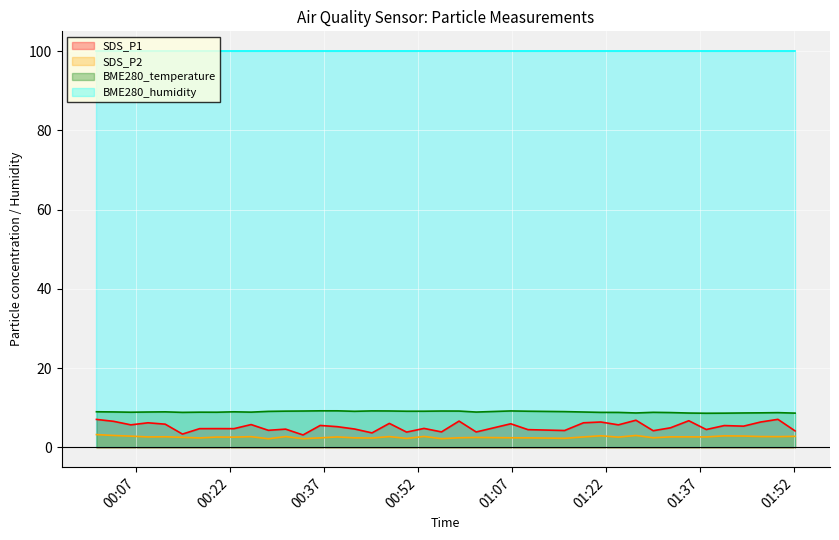

True or false: SDS_P2 has more than 1 points higher than both neighbors.

True